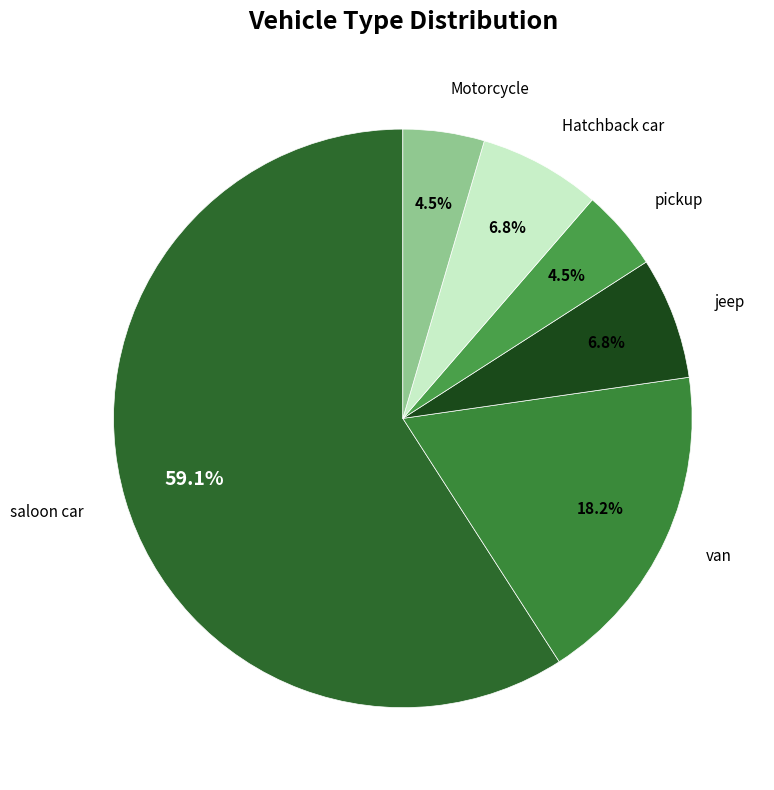

Does jeep account for over 50% of the chart?

No